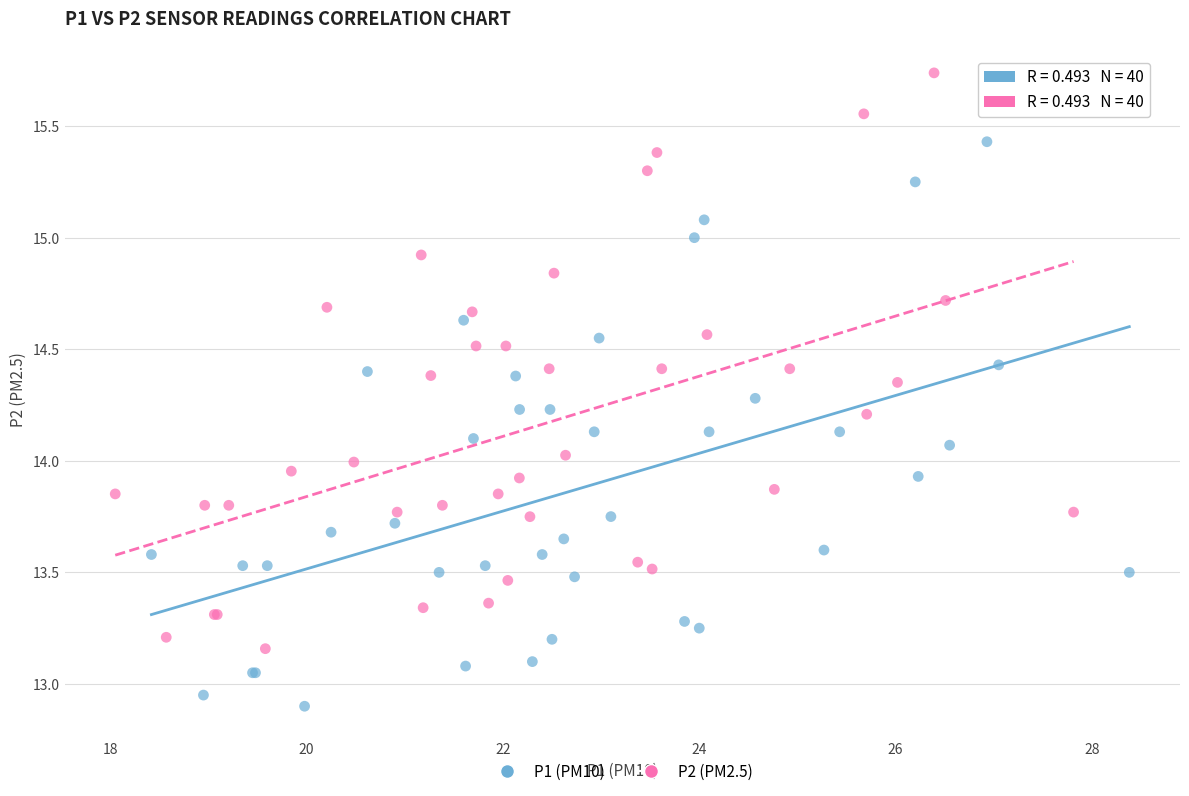

Which series contains the highest Y value?

P2 (PM2.5)